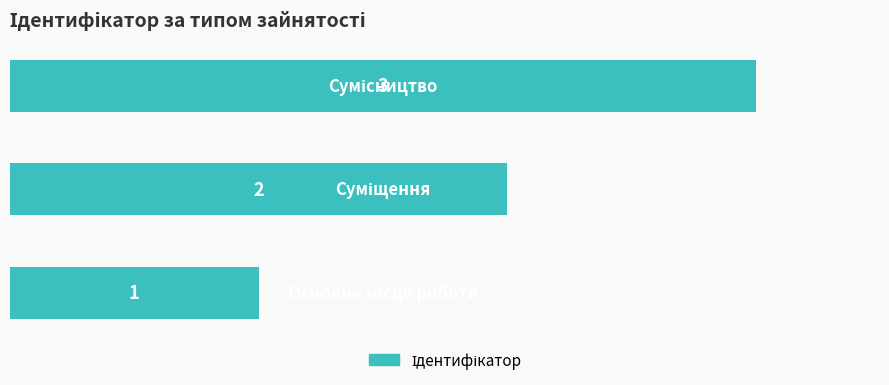

How many series are shown in this chart?

1